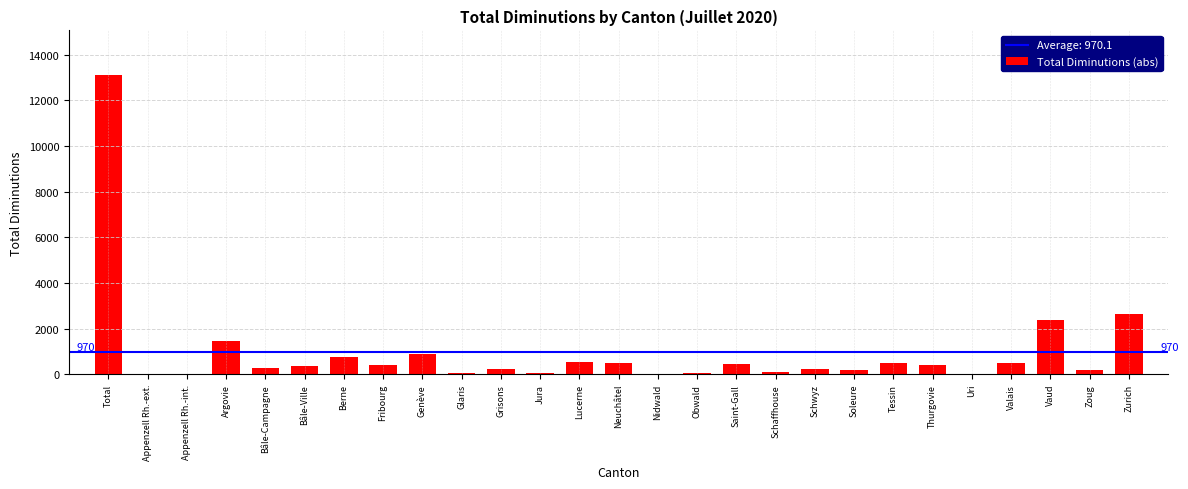

The value at Saint-Gall is 453. True or false?

True